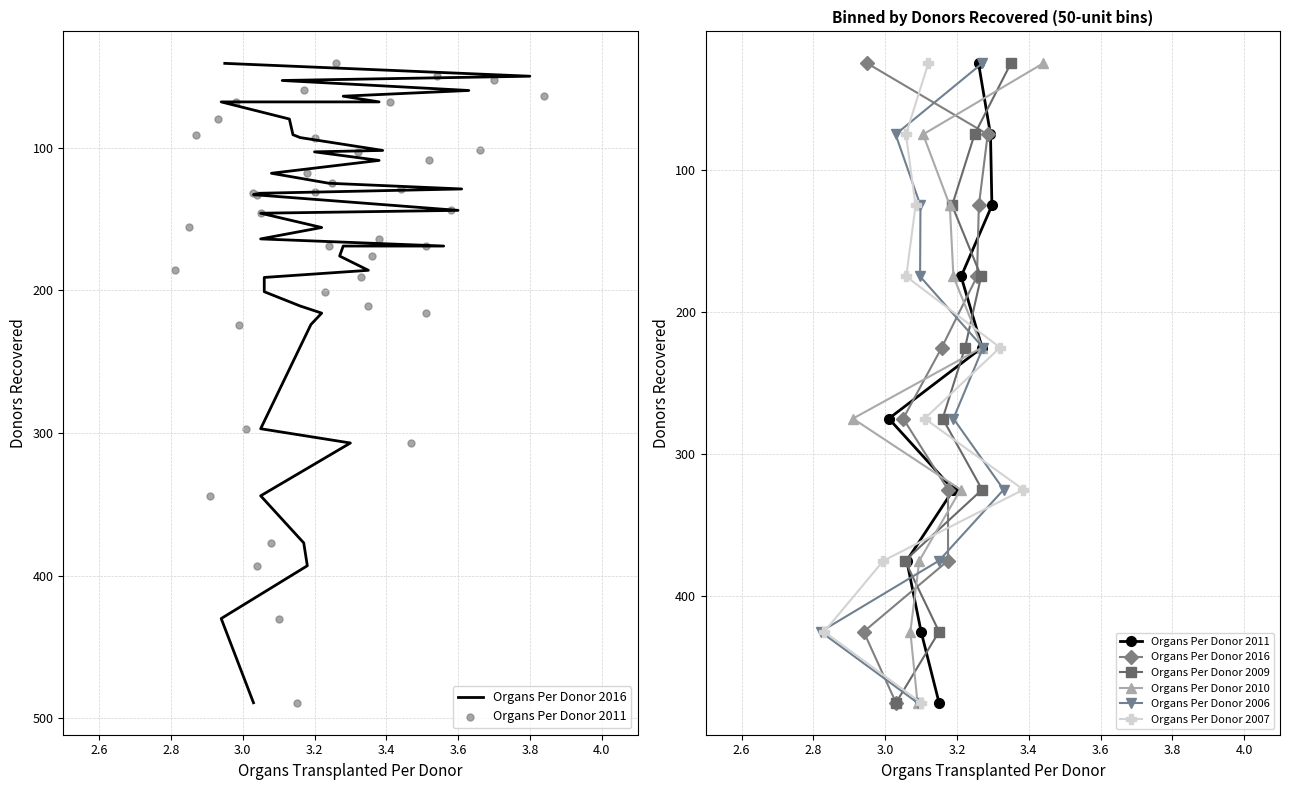

Which series has the widest spread of Y values?

Organs Per Donor 2016